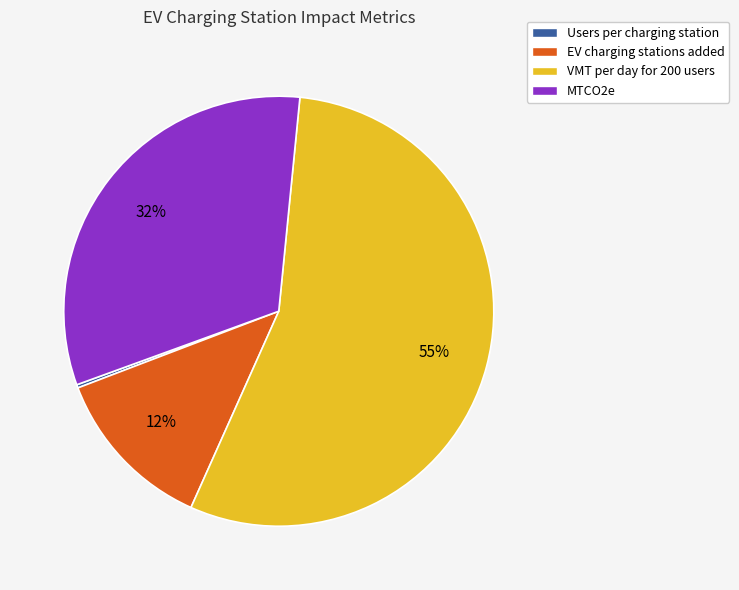

To the nearest percent, what is the average slice percentage?

25%